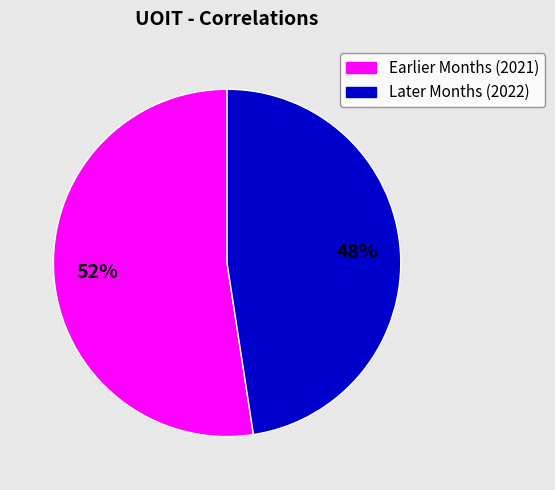

Is there any slice that represents more than half of the pie?

Yes